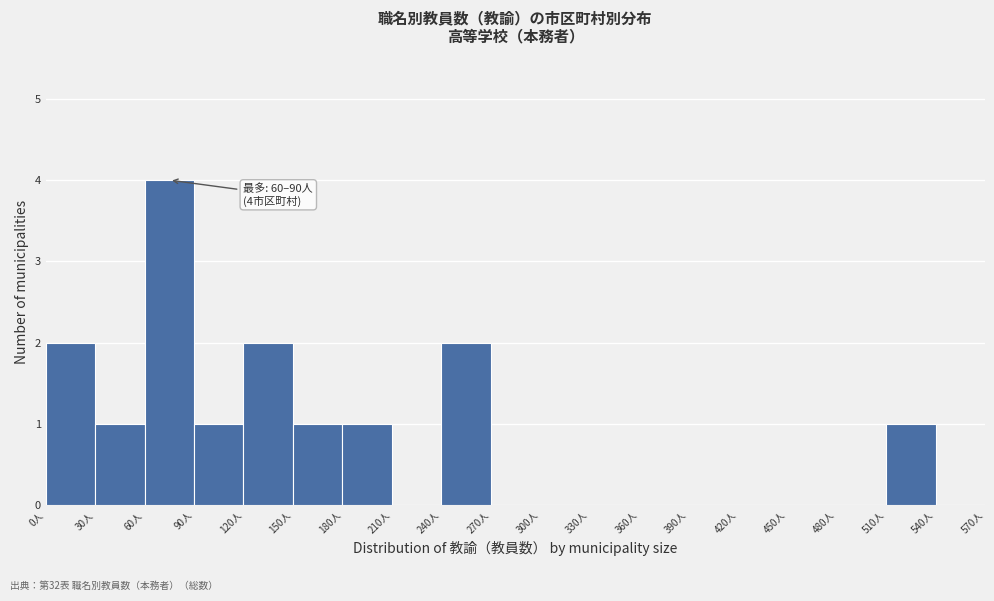

Over which range of the x-axis is the bar tallest?

60 to 90